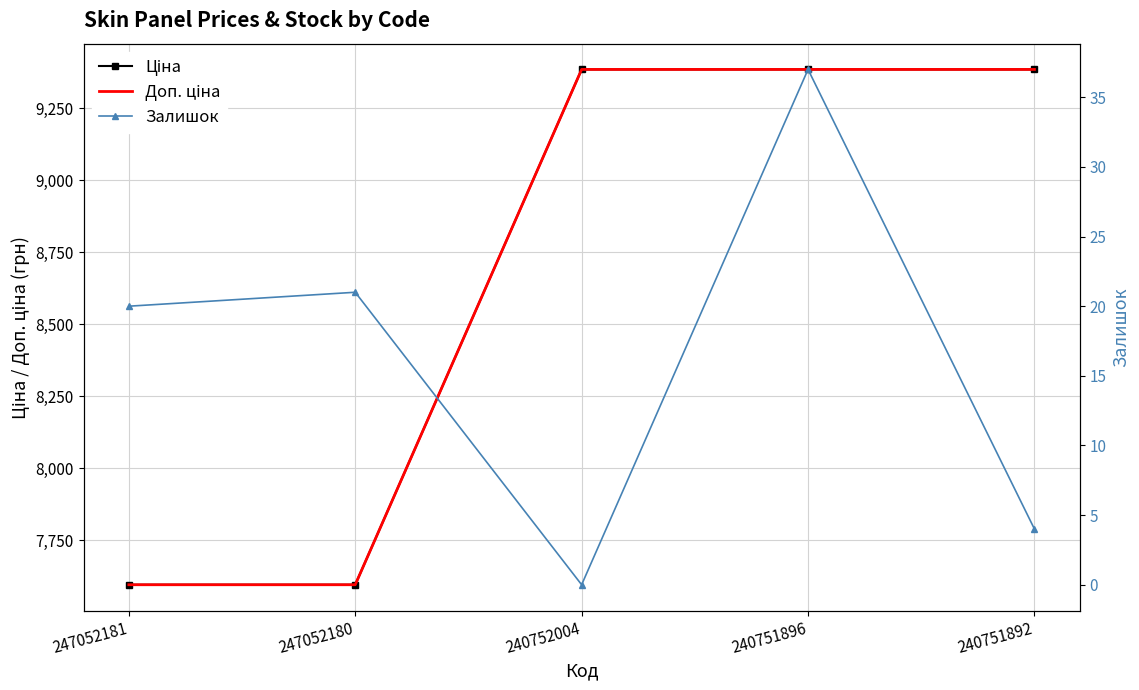

What value does the Залишок series have at 247052181?

20.0